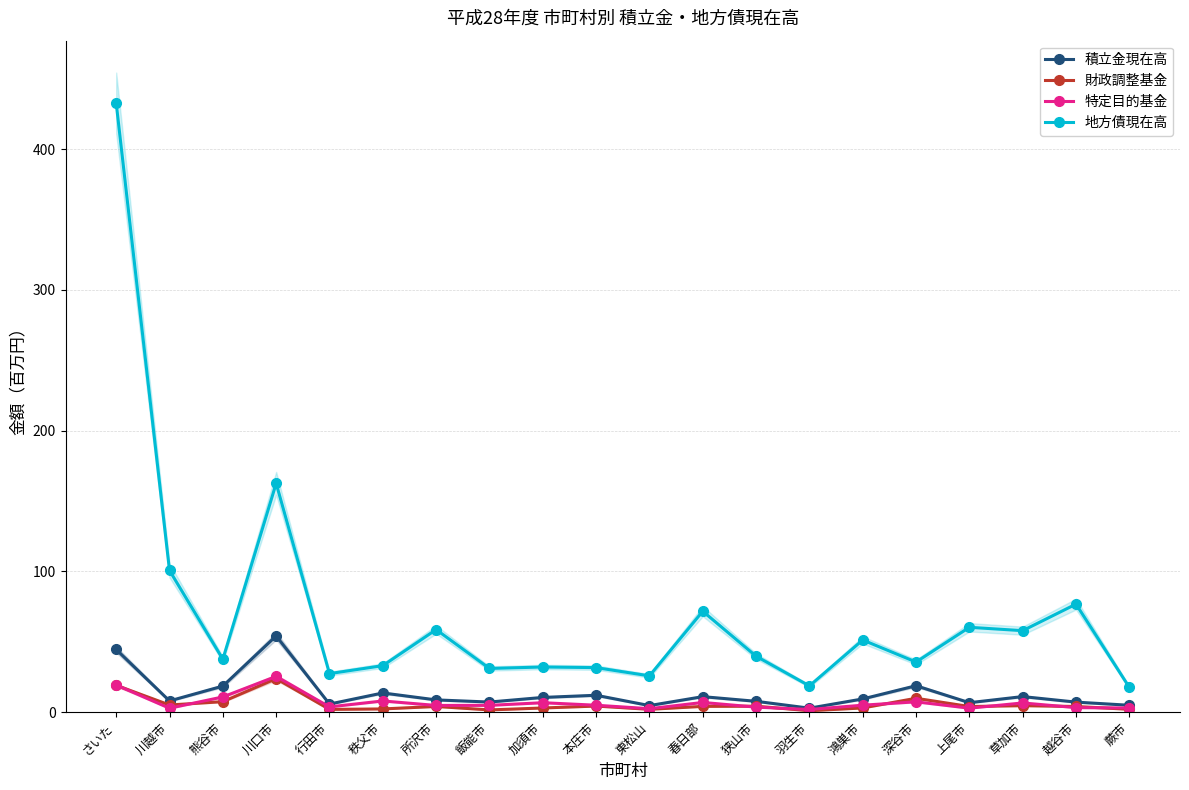

What is the spread (max minus min) of values at 越谷市?

73.6